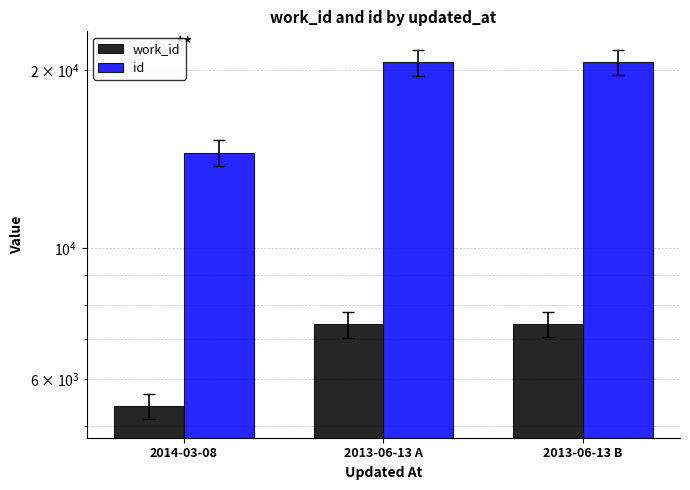

The value of id at 2013-06-13 B is 20617. True or false?

True